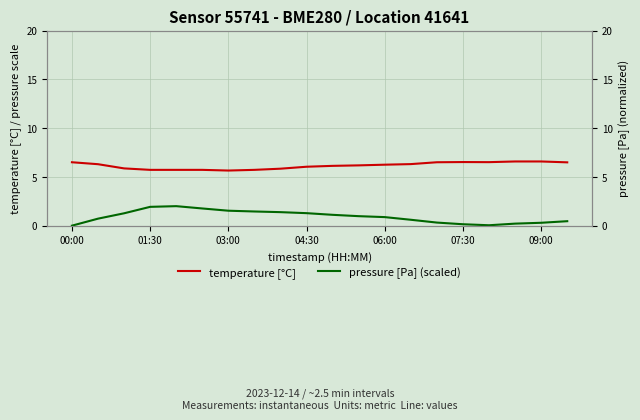

At which label does temperature [°C] first exceed 6?

00:00